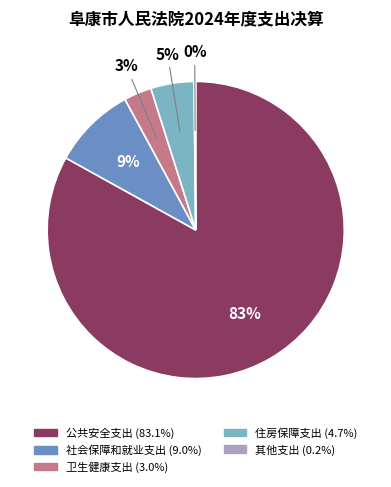

True or false: 公共安全支出 accounts for 69% of the total.

False